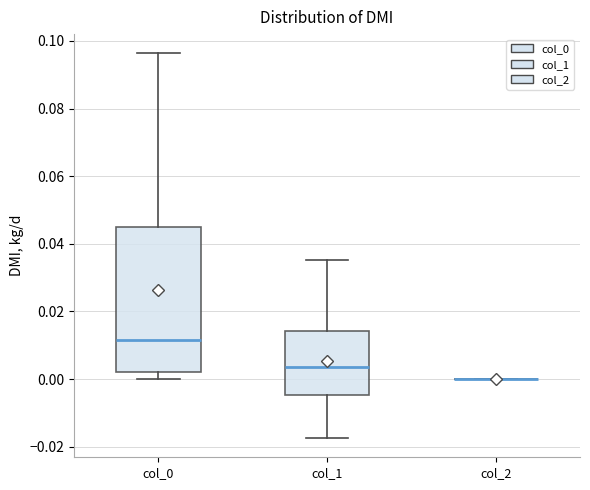

Comparing the boxes themselves (not the whiskers), which one is the tallest?

col_0